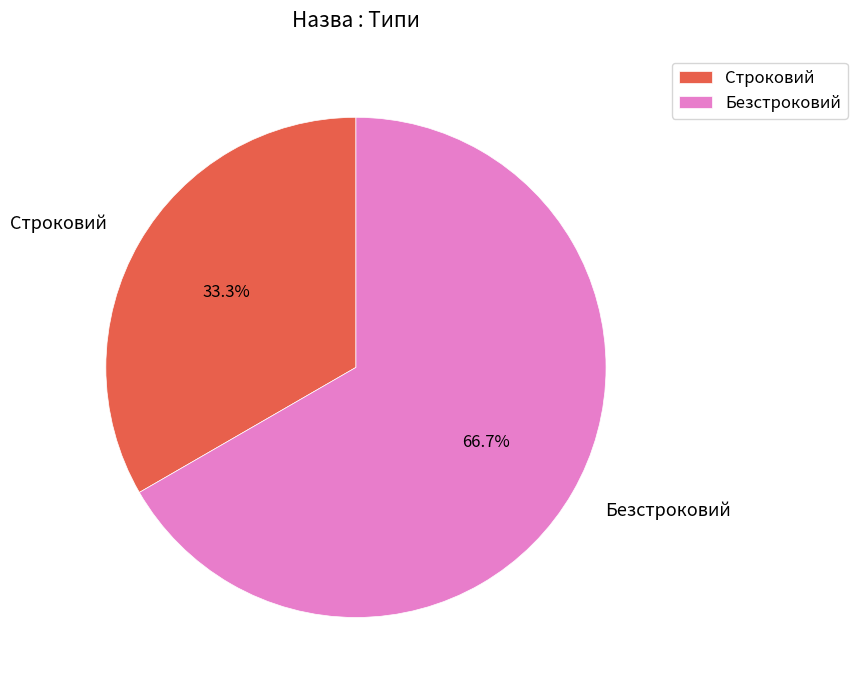

Does any single category account for the majority?

Yes